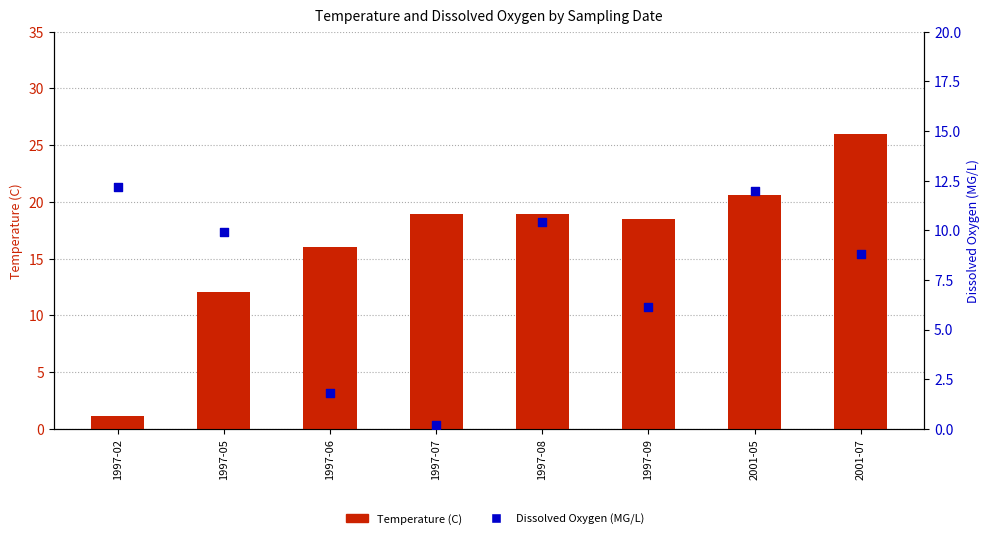

Which series contains the lowest Y value?

Dissolved Oxygen (MG/L)